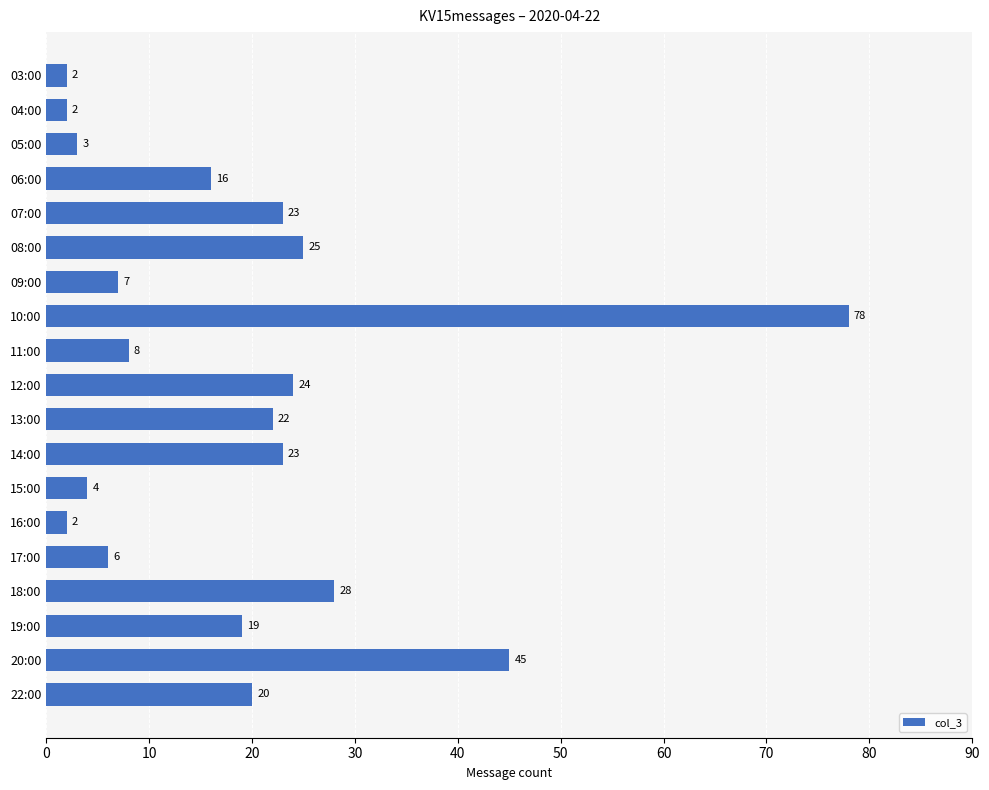

Read the value at 05:00.

3